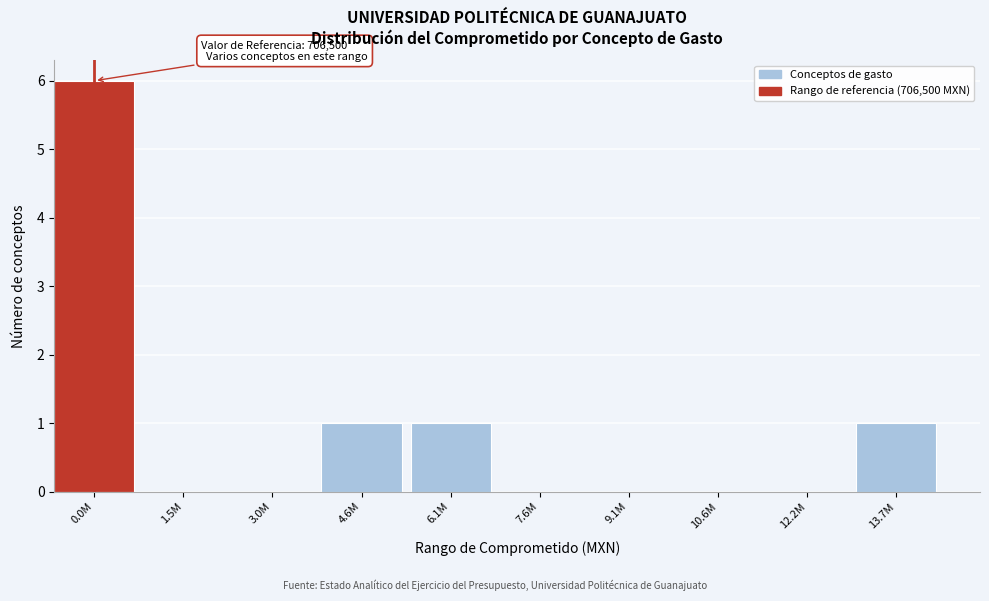

Reading right to left, extract all data points from this chart.

13.7M=1	12.2M=0	10.6M=0	9.1M=0	7.6M=0	6.1M=1	4.6M=1	3.0M=0	1.5M=0	0.0M=6